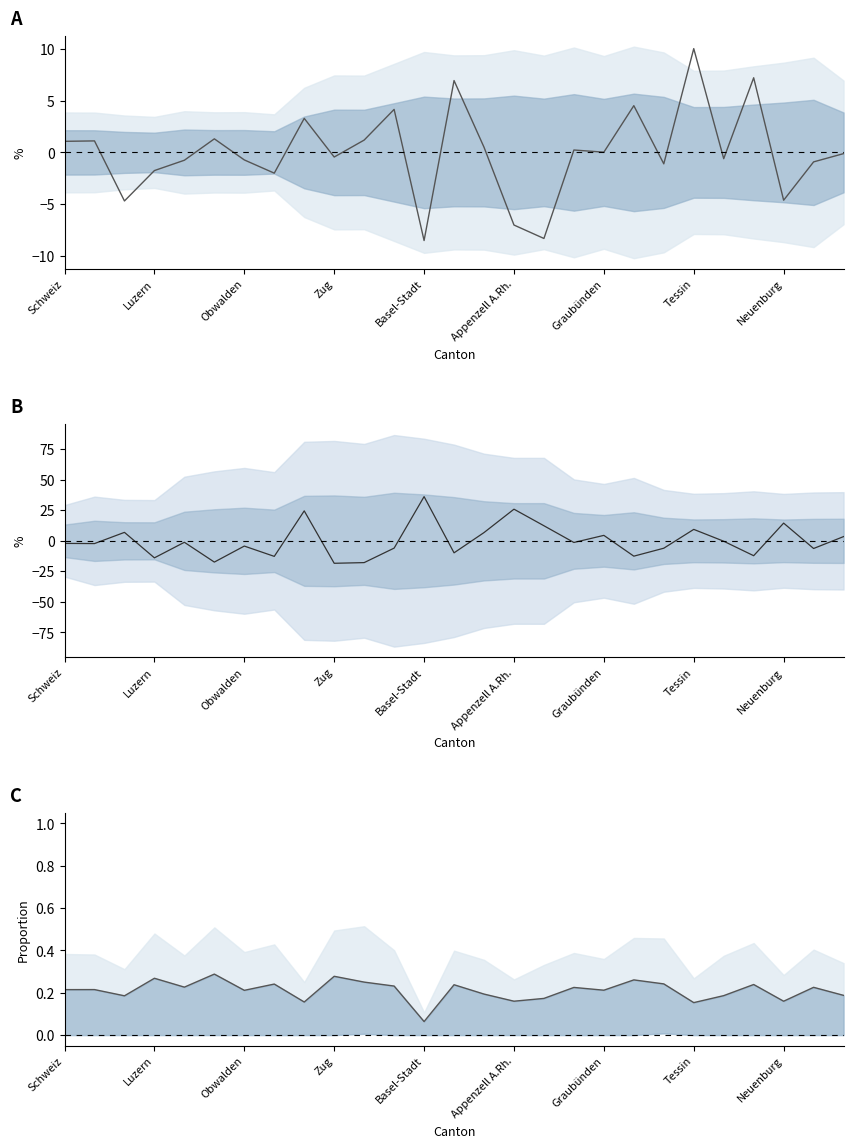

What is the total value across all series at 26?

3.5